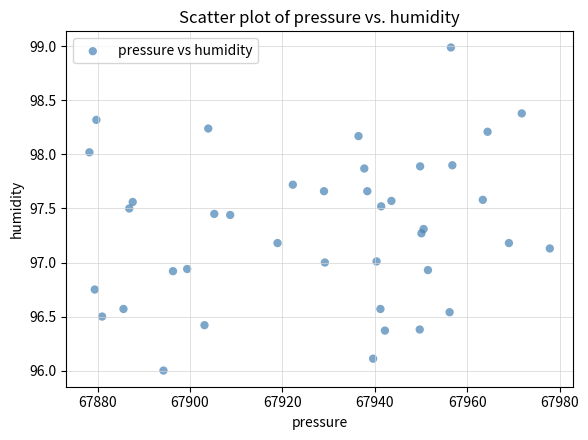

What is the range of Y values (max minus min)?

3.0